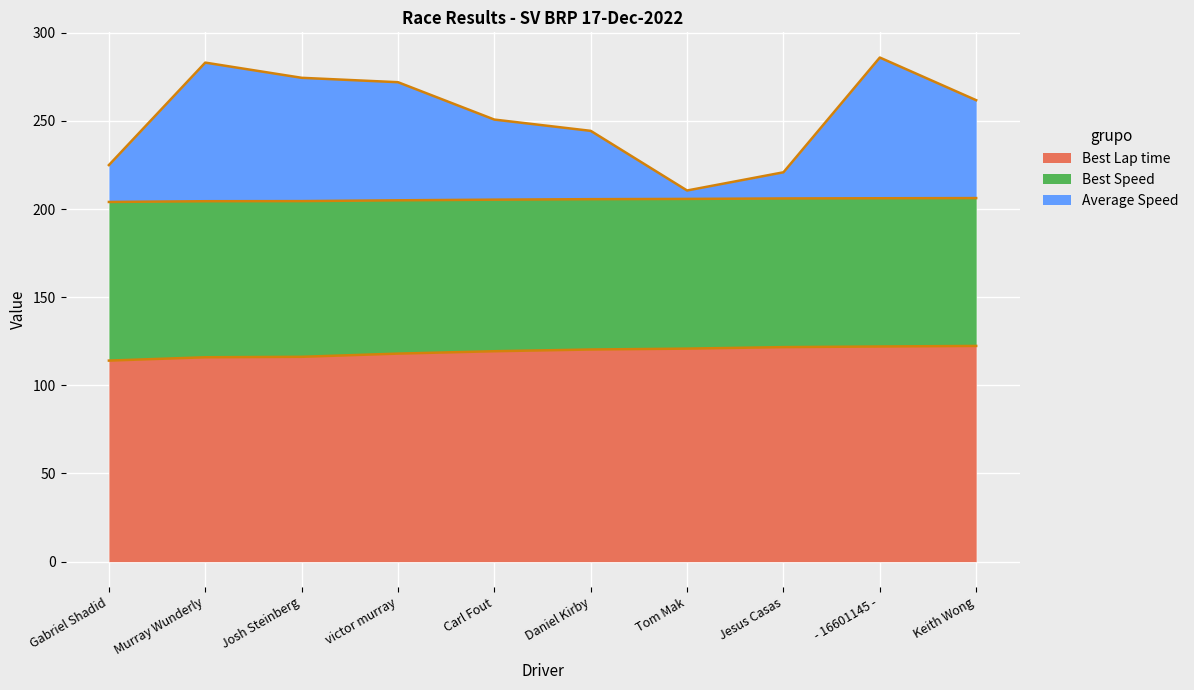

What is the lowest value of the Best Lap time series?

114.0